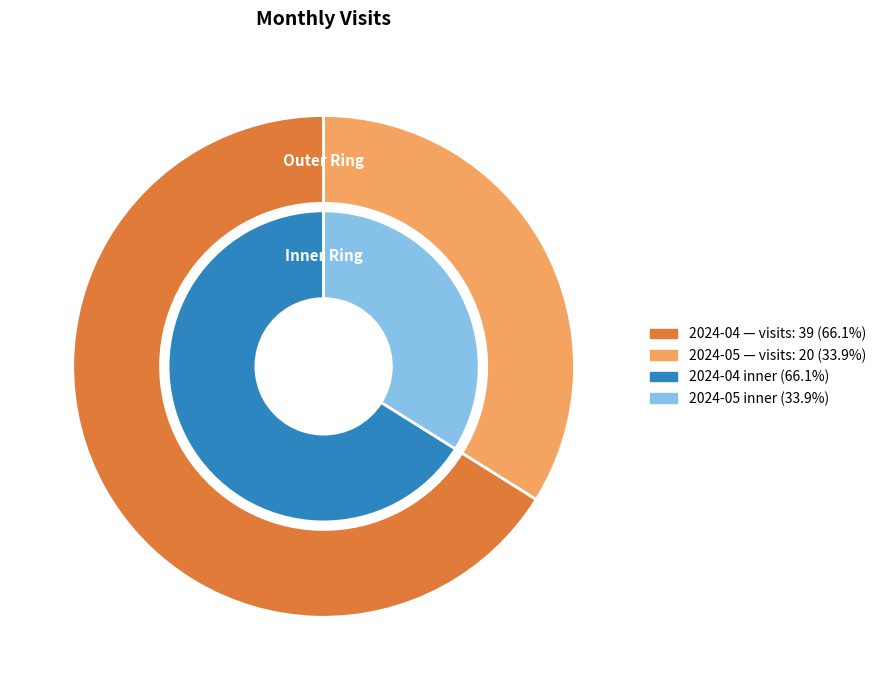

Is there a majority slice in this chart?

Yes